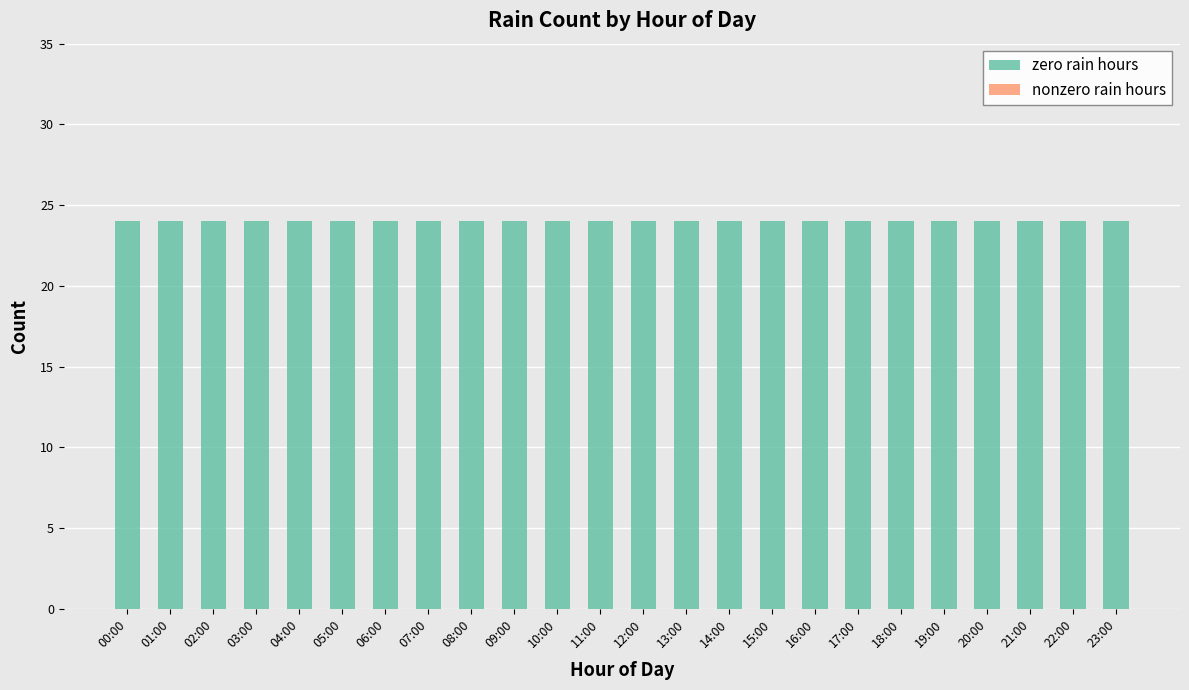

Between 10:00 and 00:00, which is larger?

10:00